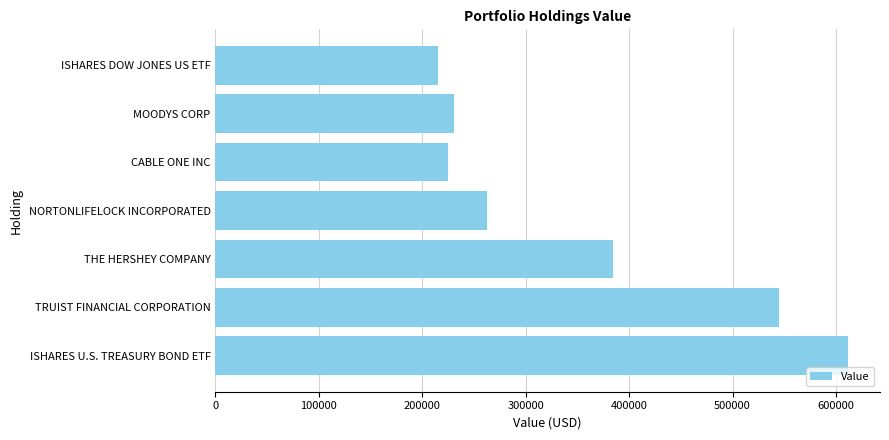

What is the minimum value shown in the chart?

215000